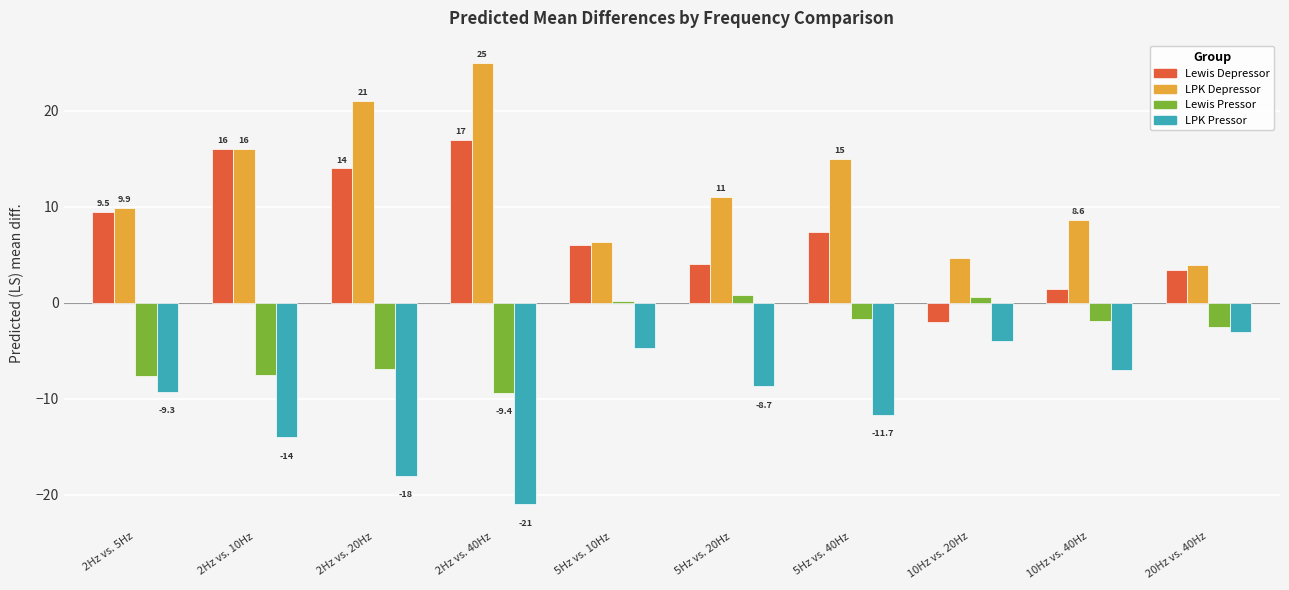

What is the sum of the LPK Pressor values at 10Hz vs. 20Hz and 5Hz vs. 40Hz?

-15.7